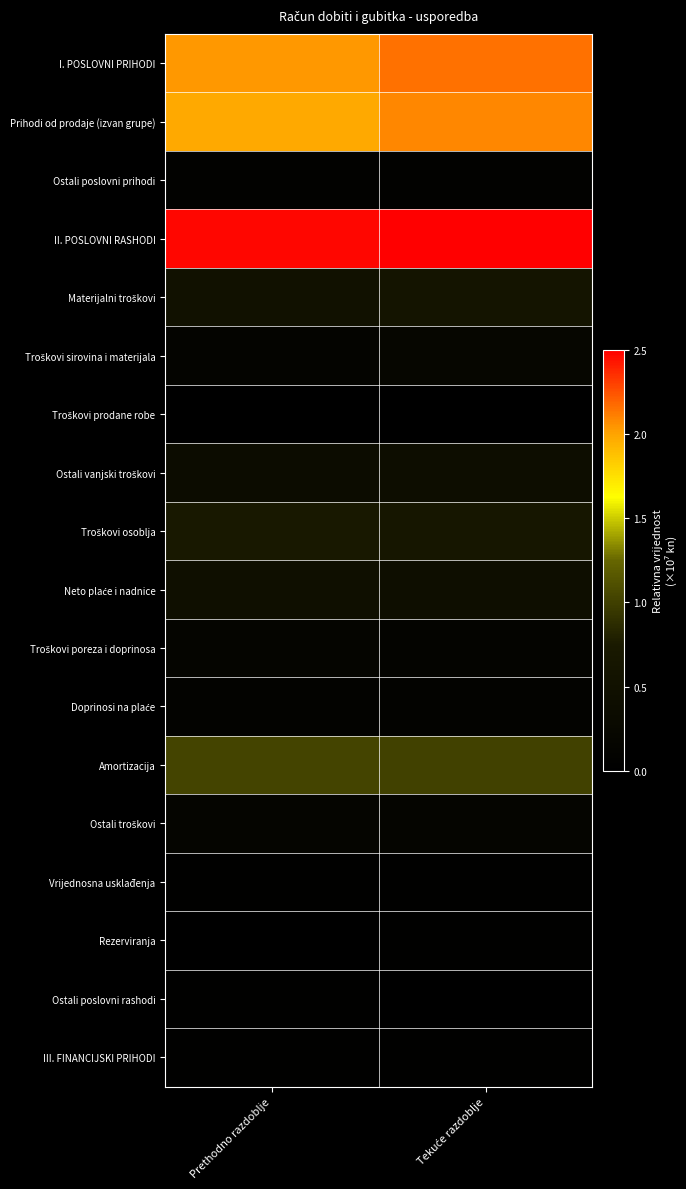

Which label corresponds to the largest value in the chart?

Tekuće razdoblje